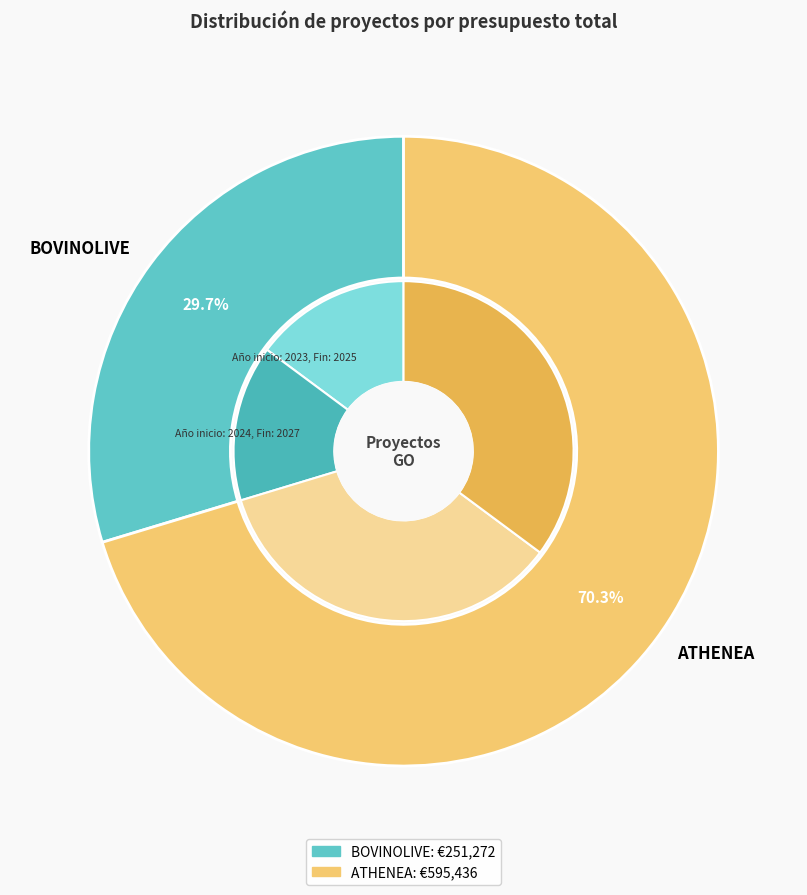

The BOVINOLIVE slice represents 30% of the pie. True or false?

True